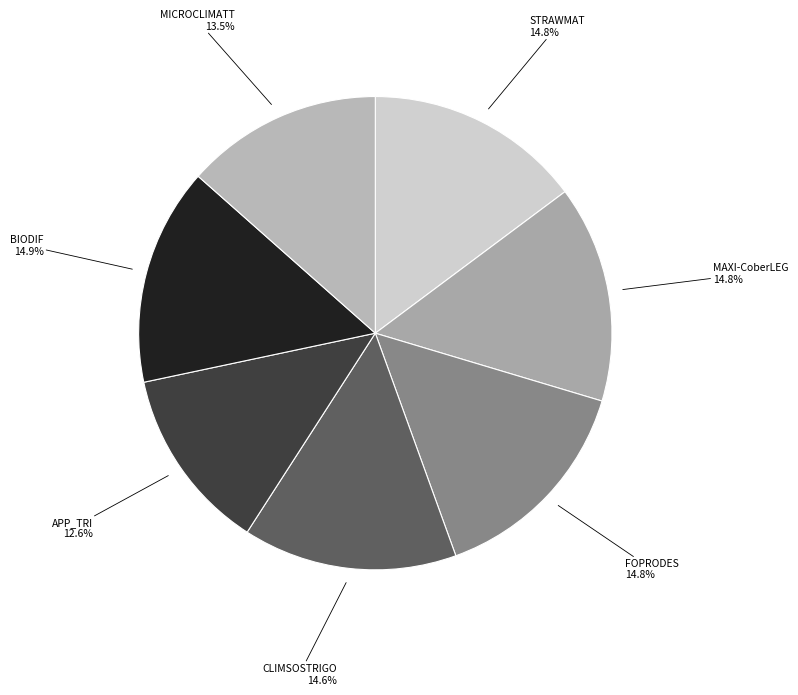

To the nearest percent, what percentage of the pie is STRAWMAT?

15%